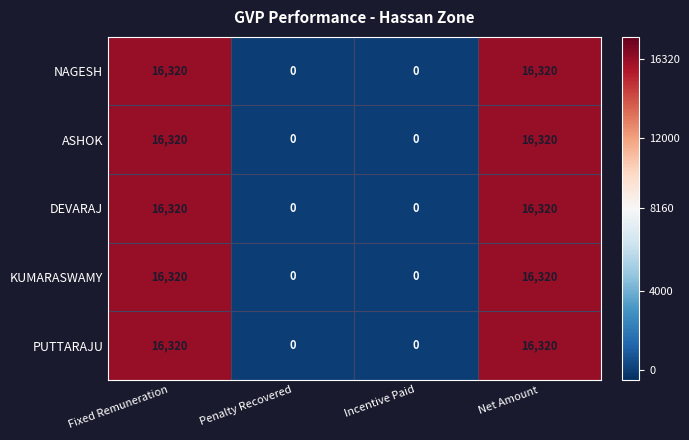

What is the maximum value shown in the chart?

16320